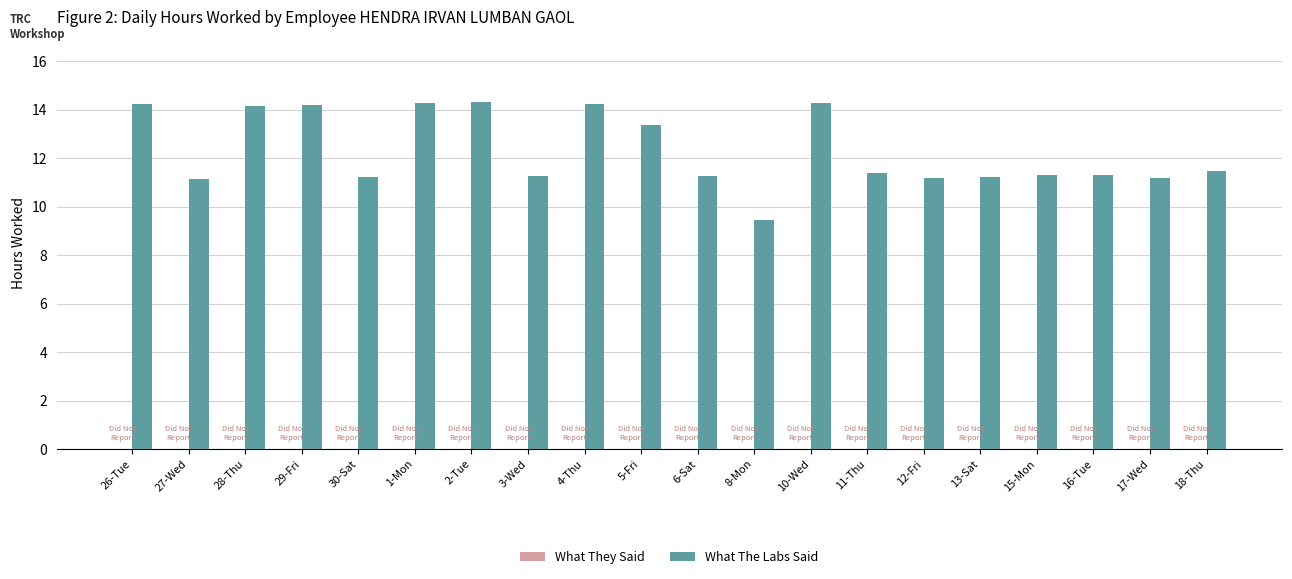

What is the sum of all values?

246.3